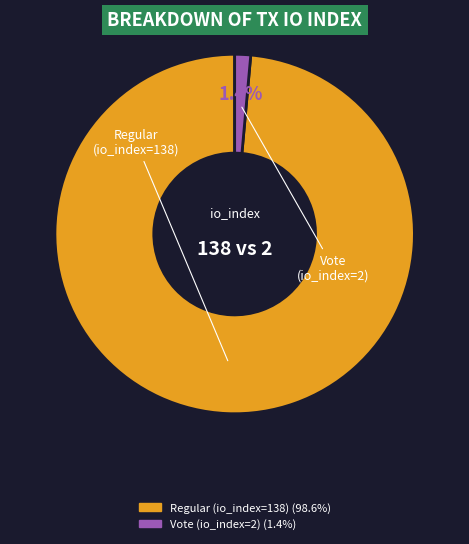

Which slice represents more than half of the pie?

Regular (io_index=138)